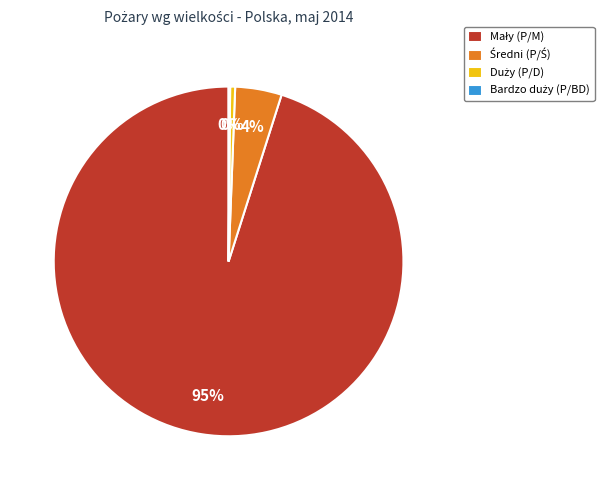

To the nearest percent, what is the average slice percentage?

25%